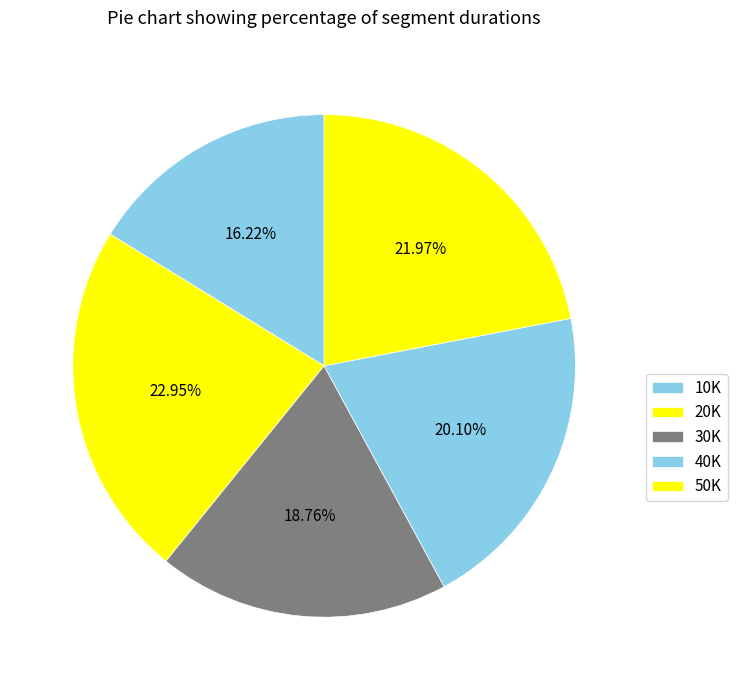

Which has a higher value, 20K or 40K?

20K